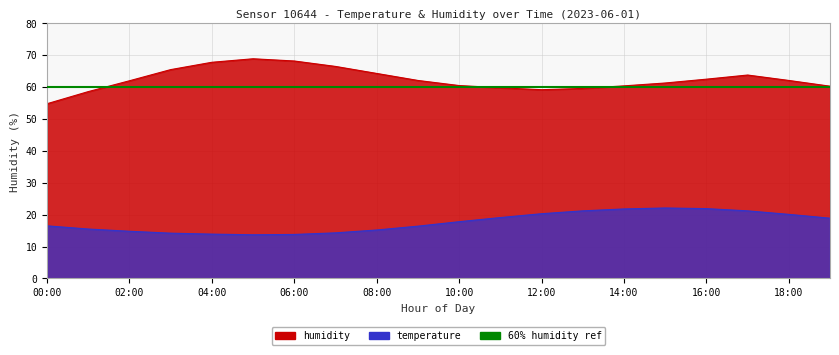

Reading right to left, what are all the values shown in this chart?

humidity: 19:00=60.3	18:00=62.1	17:00=63.8	16:00=62.5	15:00=61.3	14:00=60.4	13:00=59.6	12:00=59.2	11:00=59.8	10:00=60.5	09:00=62.1	08:00=64.3	07:00=66.5	06:00=68.2	05:00=68.9	04:00=67.8	03:00=65.5	02:00=62.0	01:00=58.6	00:00=54.8
temperature: 19:00=18.9	18:00=20.1	17:00=21.2	16:00=21.9	15:00=22.1	14:00=21.8	13:00=21.2	12:00=20.3	11:00=19.1	10:00=17.8	09:00=16.4	08:00=15.2	07:00=14.3	06:00=13.8	05:00=13.7	04:00=13.9	03:00=14.2	02:00=14.8	01:00=15.5	00:00=16.5